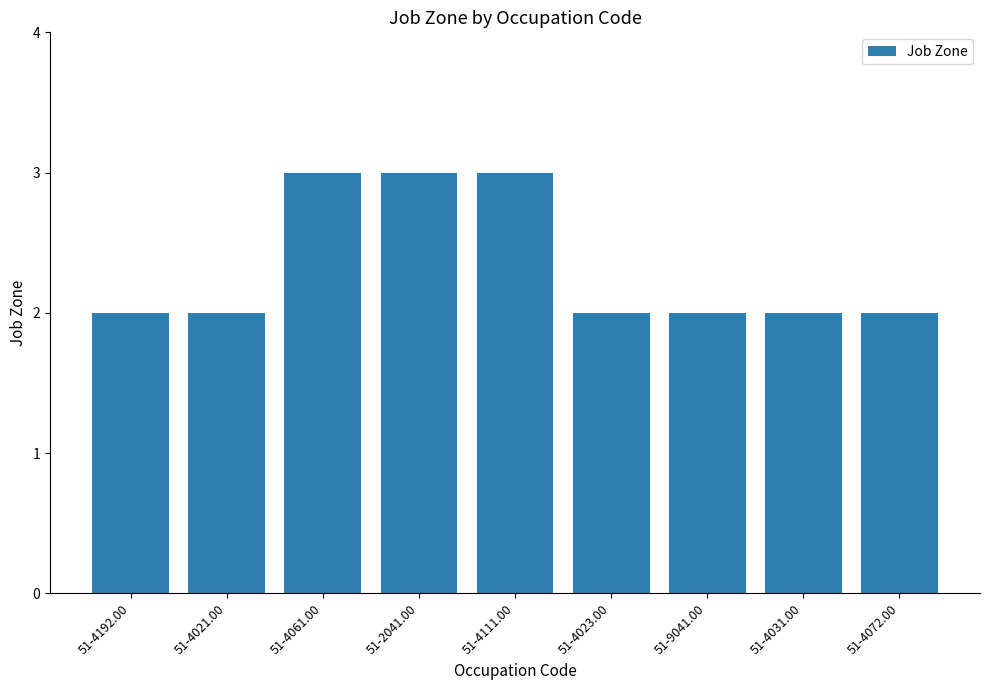

Is it true that the value at 51-4061.00 is 3?

True